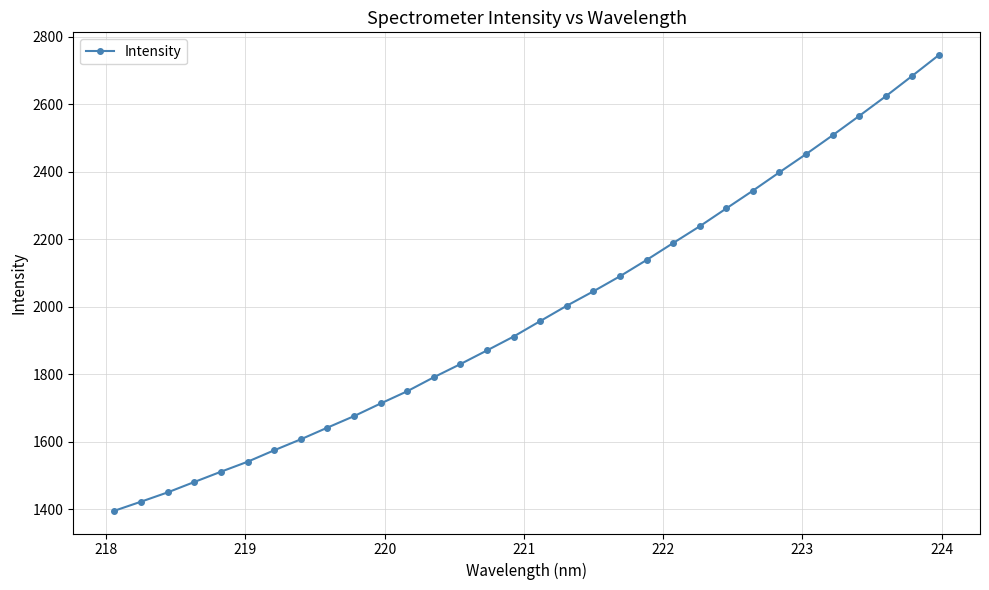

What is the value of the 26th point from the left?

2398.7